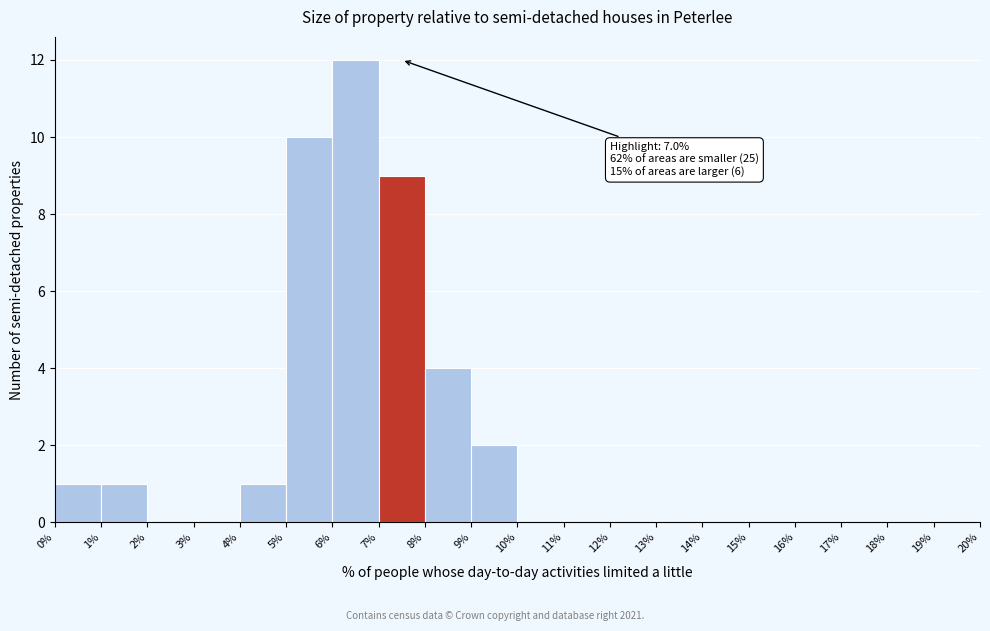

Over which range of the x-axis is the bar tallest?

6% to 7%